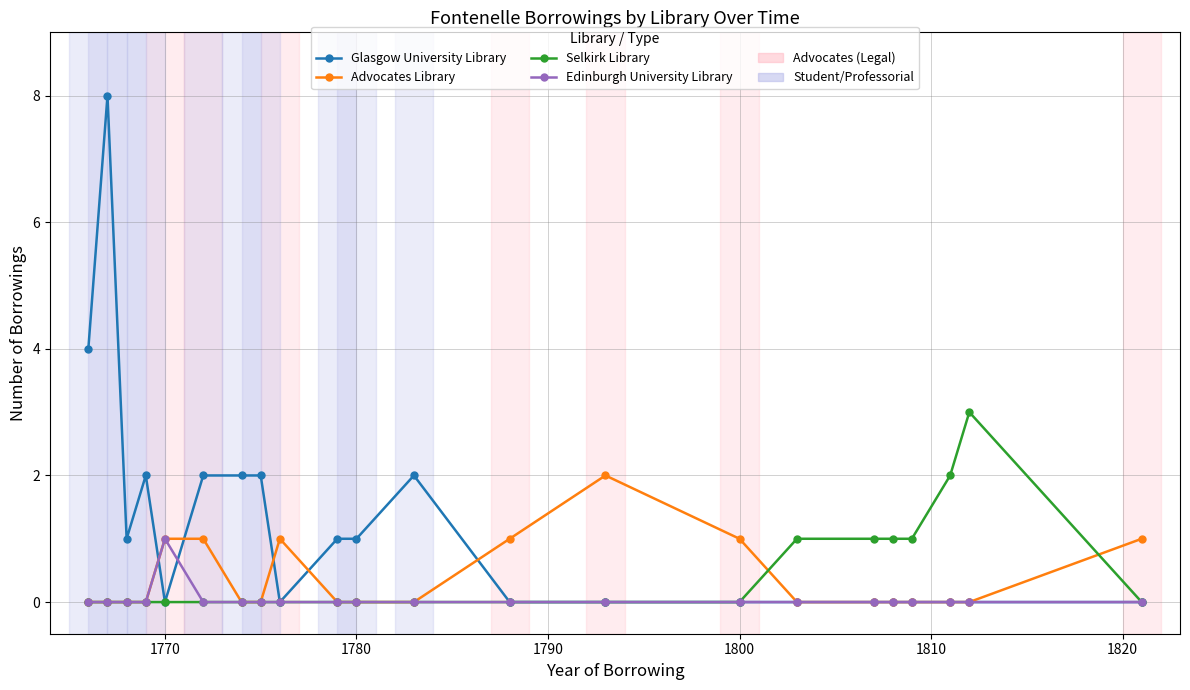

What is the sum of all Selkirk Library values?

9